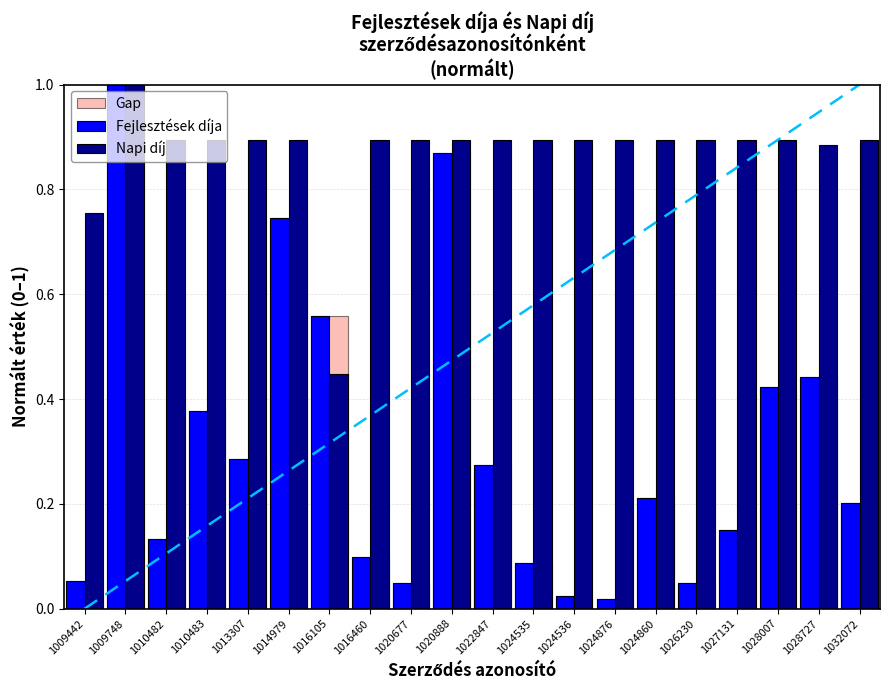

Between 1009748 and 1016105, which series saw the biggest shift?

Napi díj